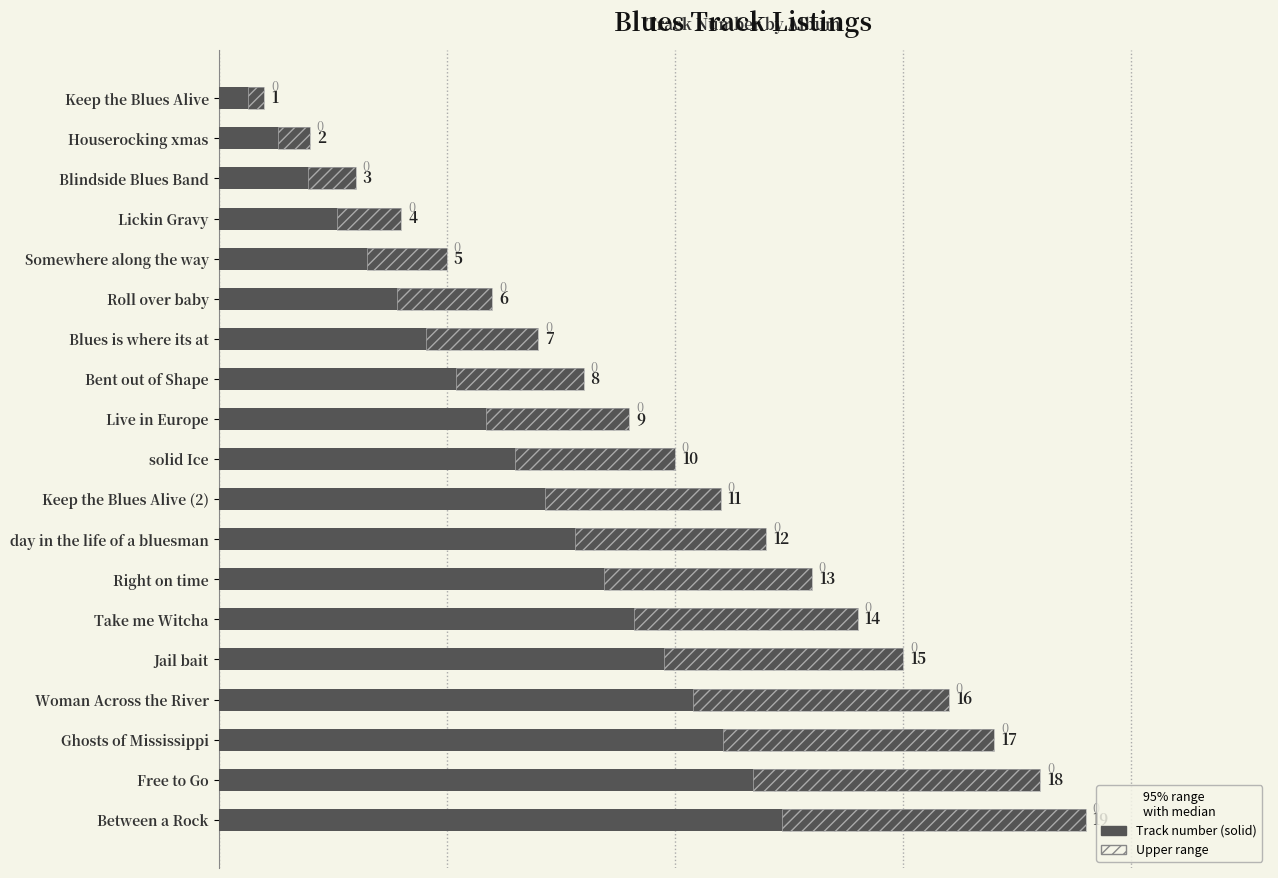

Reading left to right, list all the values displayed in this chart.

1	2	3	4	5	6	7	8	9	10	11	12	13	14	15	16	17	18	19